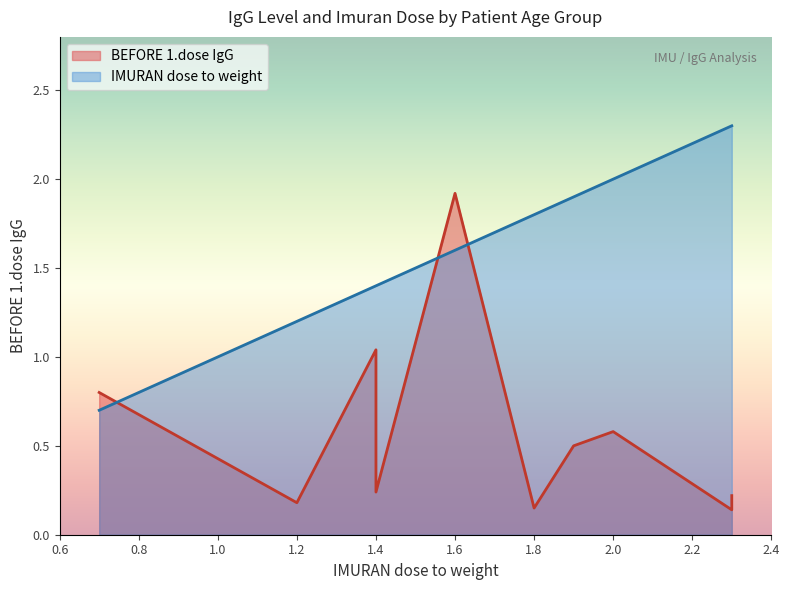

List the labels in order of IMURAN dose to weight value, largest first.

2.3, 2.3, 2.0, 1.9, 1.8, 1.6, 1.4, 1.4, 1.4, 1.2, 0.7